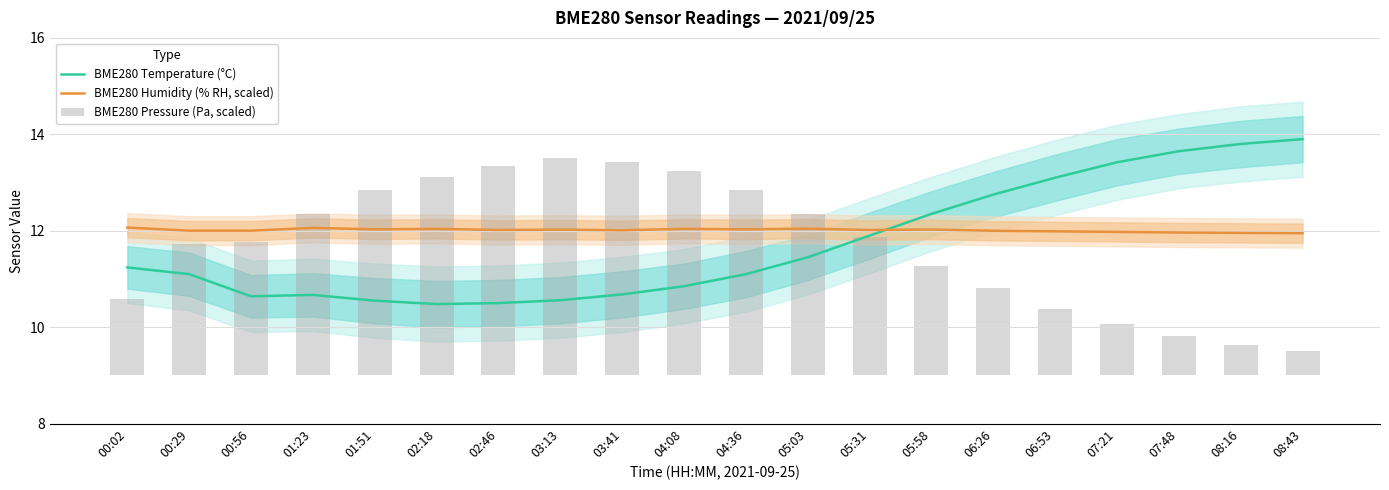

What are all the series names shown in the legend?

BME280 Temperature (°C), BME280 Humidity (% RH, scaled), BME280 Pressure (Pa, scaled)